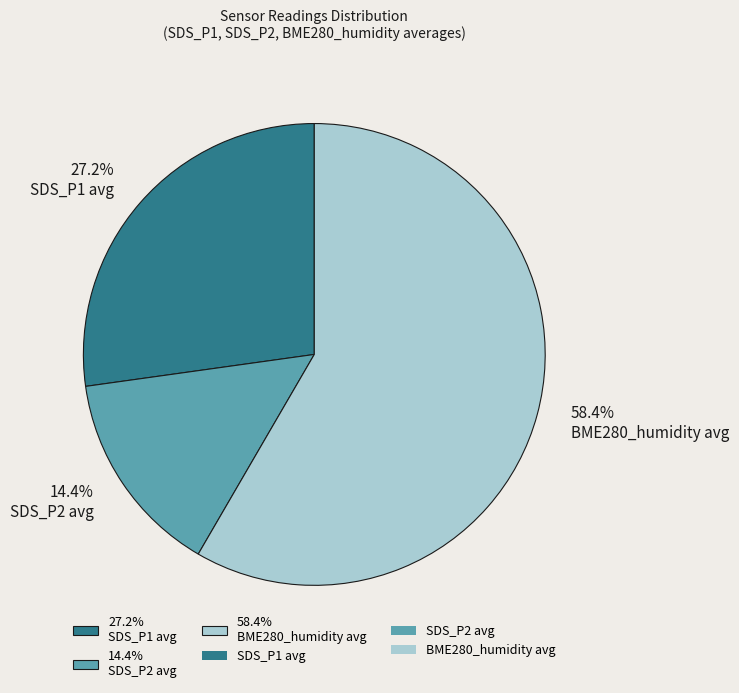

Does 58.4% BME280_humidity avg account for over 50% of the chart?

Yes